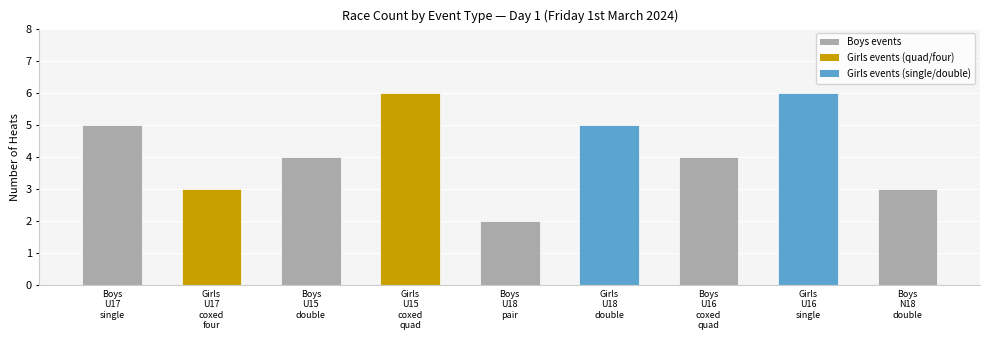

Reading left to right, what are all the values shown in this chart?

Boys
U17
single=5	Girls
U17
coxed
four=3	Boys
U15
double=4	Girls
U15
coxed
quad=6	Boys
U18
pair=2	Girls
U18
double=5	Boys
U16
coxed
quad=4	Girls
U16
single=6	Boys
N18
double=3